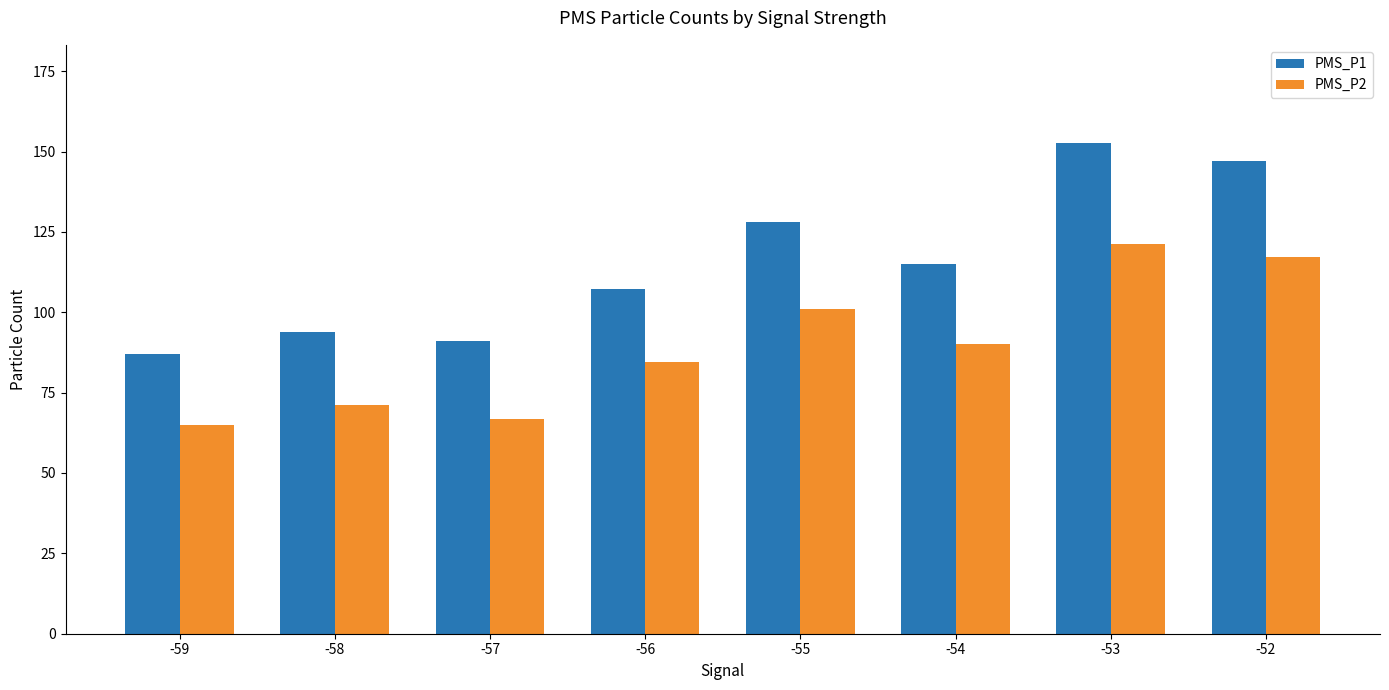

What is the sum of the PMS_P2 values at -54 and -52?

207.3